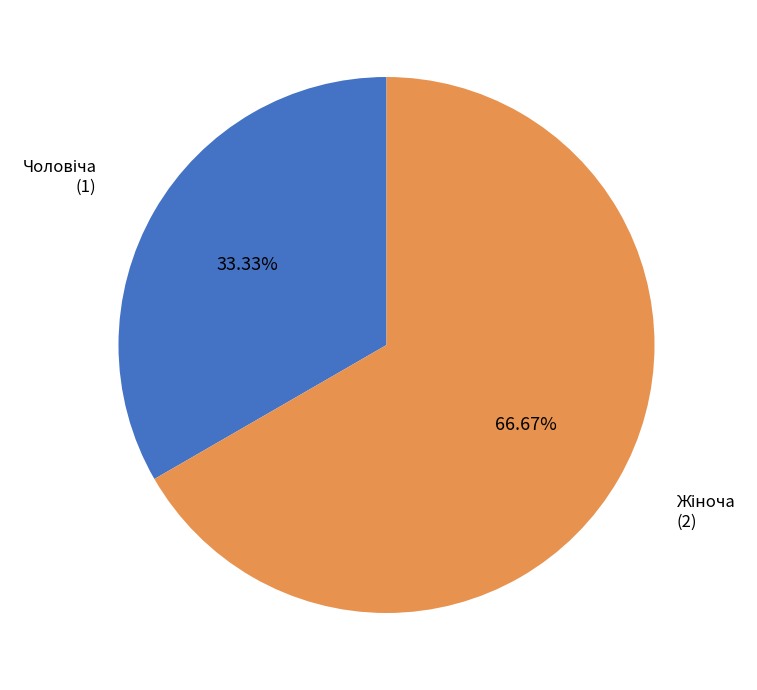

Is there any slice that represents more than half of the pie?

Yes